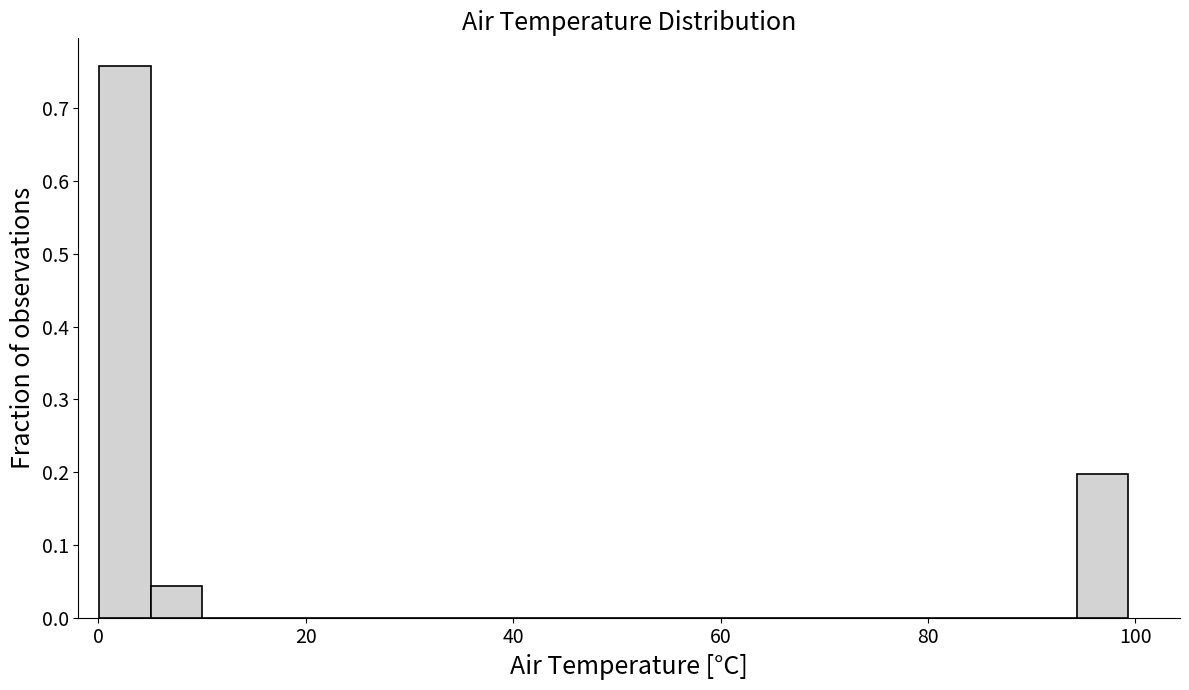

Read against the x-axis, roughly where is the centre of the tallest bar?

2